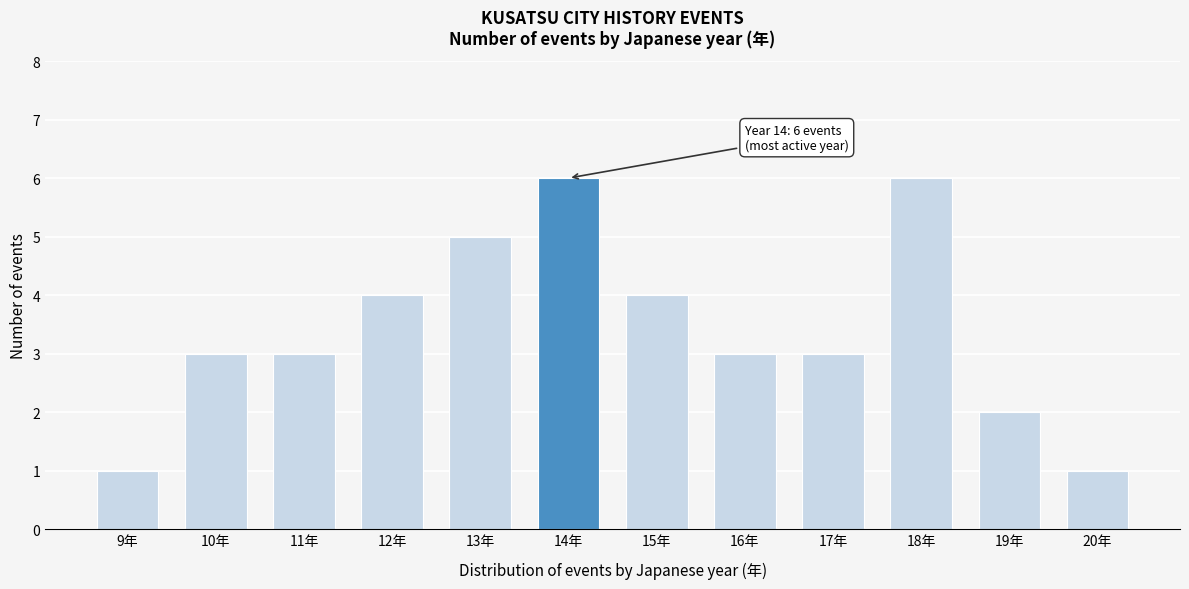

Reading right to left, extract all data points from this chart.

1	2	6	3	3	4	6	5	4	3	3	1